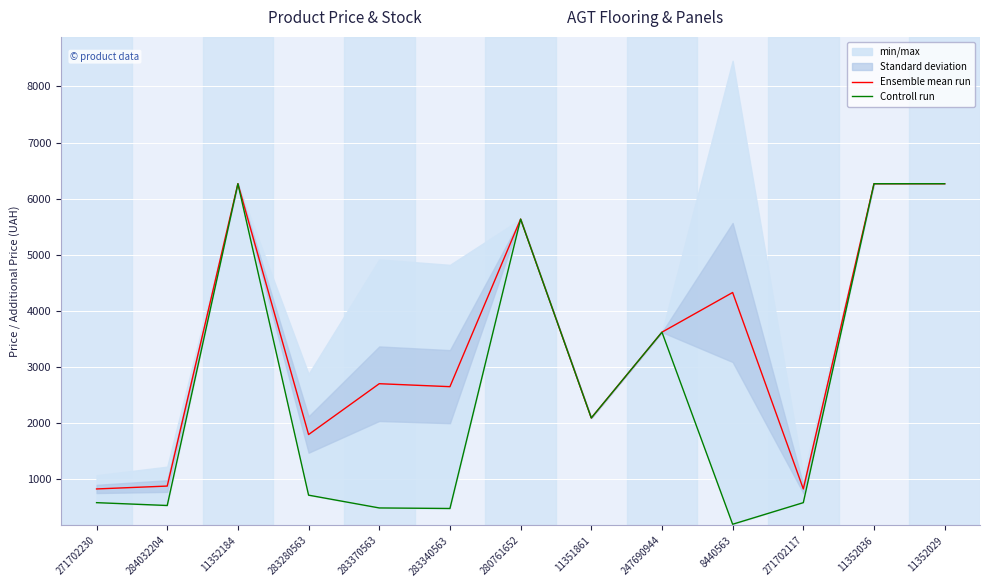

What is the average value of the Ensemble mean run series?

3398.4